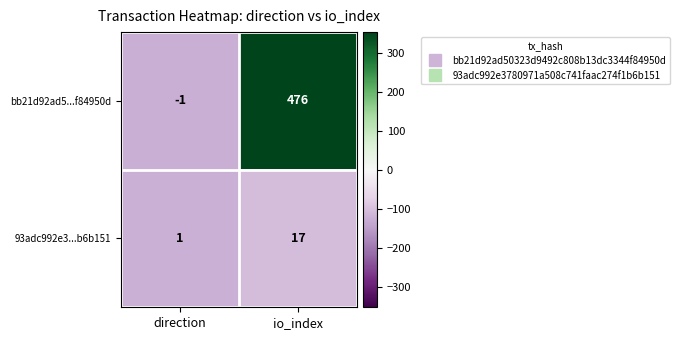

What is the approximate value of 93adc992e3...b6b151 at io_index?

17